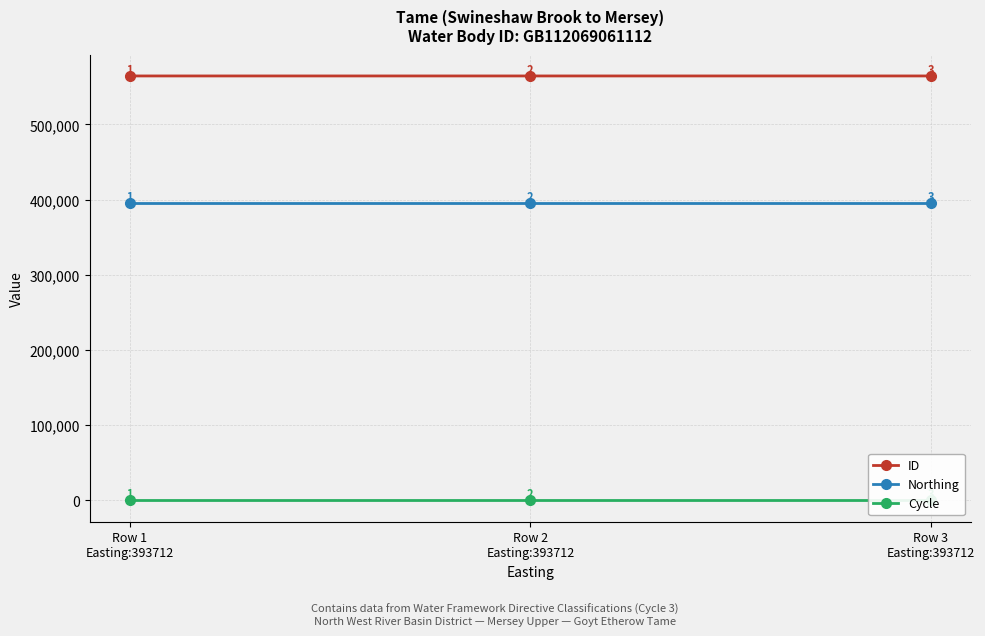

At Row 3
Easting:393712, list the series in order from smallest to largest.

Cycle, Northing, ID